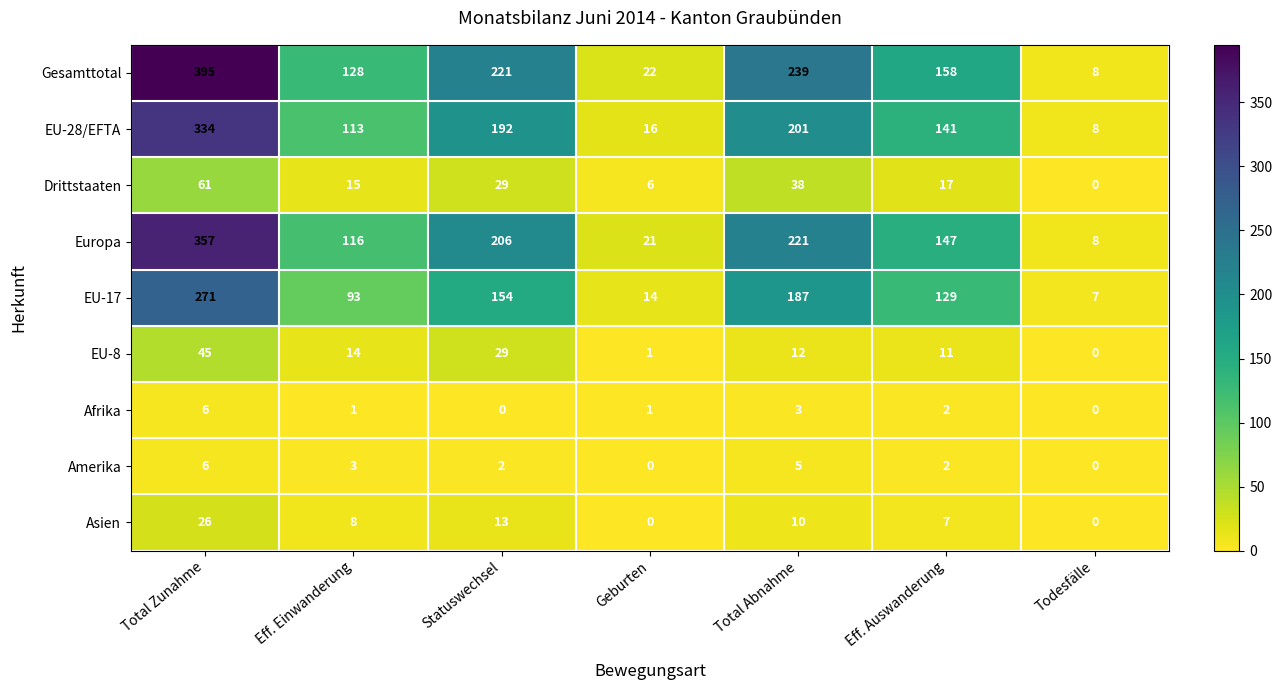

Count the number of categories in the chart.

7